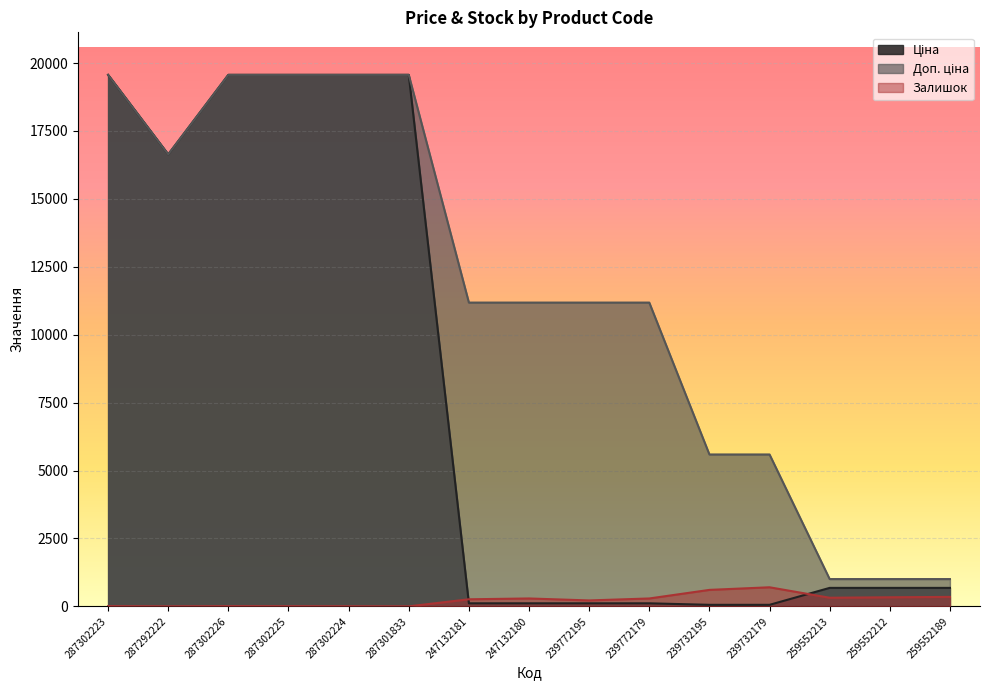

In Залишок, how many points are lower than both neighbors (excluding endpoints)?

4